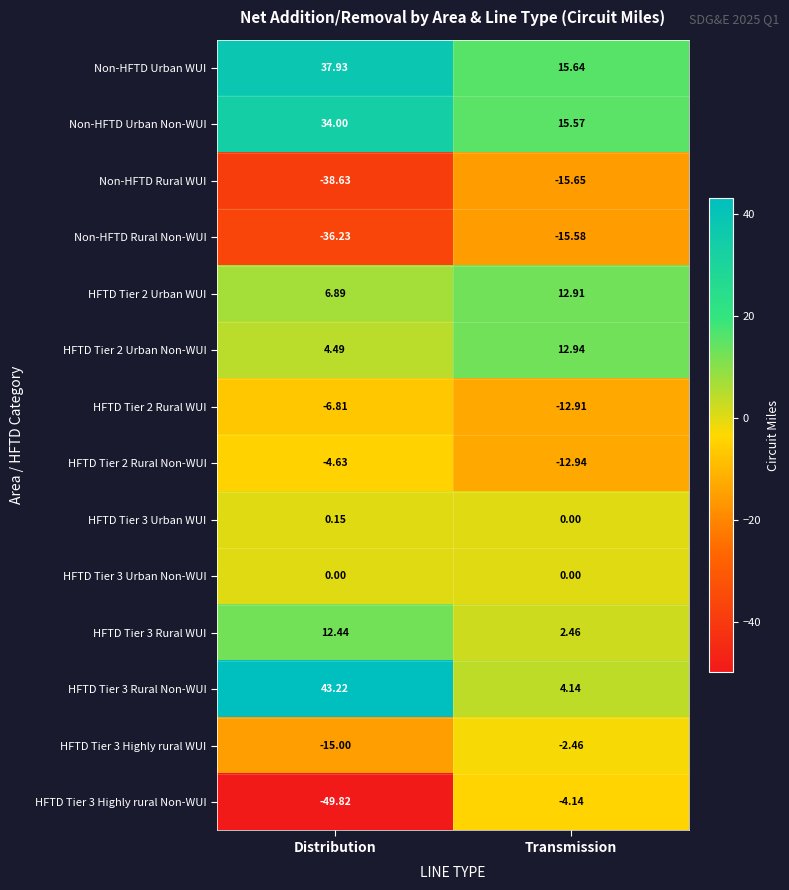

Where is Non-HFTD Urban WUI nearest to the value 26?

Transmission